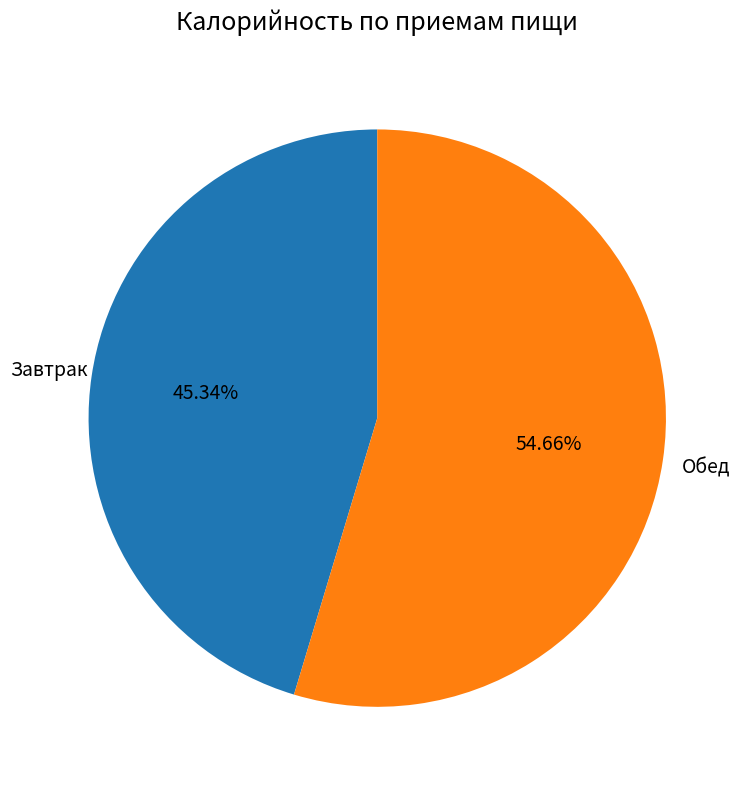

Is there a majority slice in this chart?

Yes